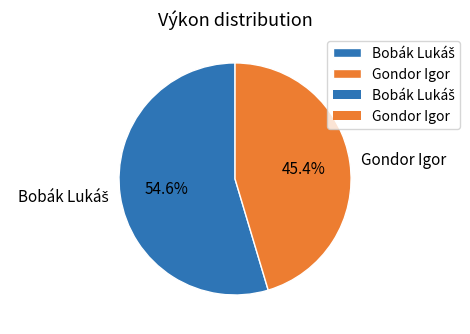

Which slice is the smallest?

Gondor Igor